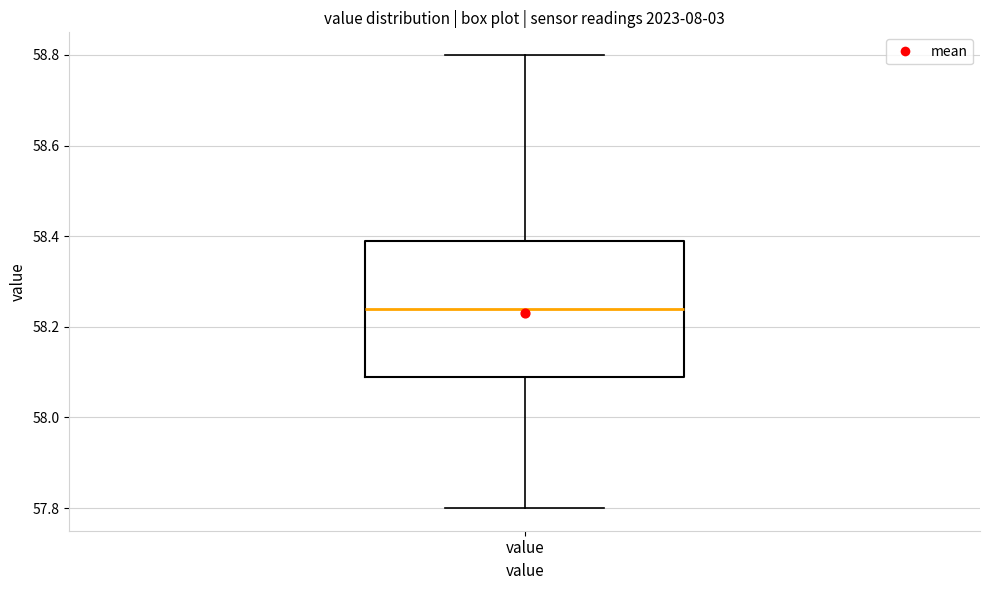

Where is the lower edge of the box for value on the y-axis? The values are not printed on the chart, so give them approximately, as read against the axis.

58.10